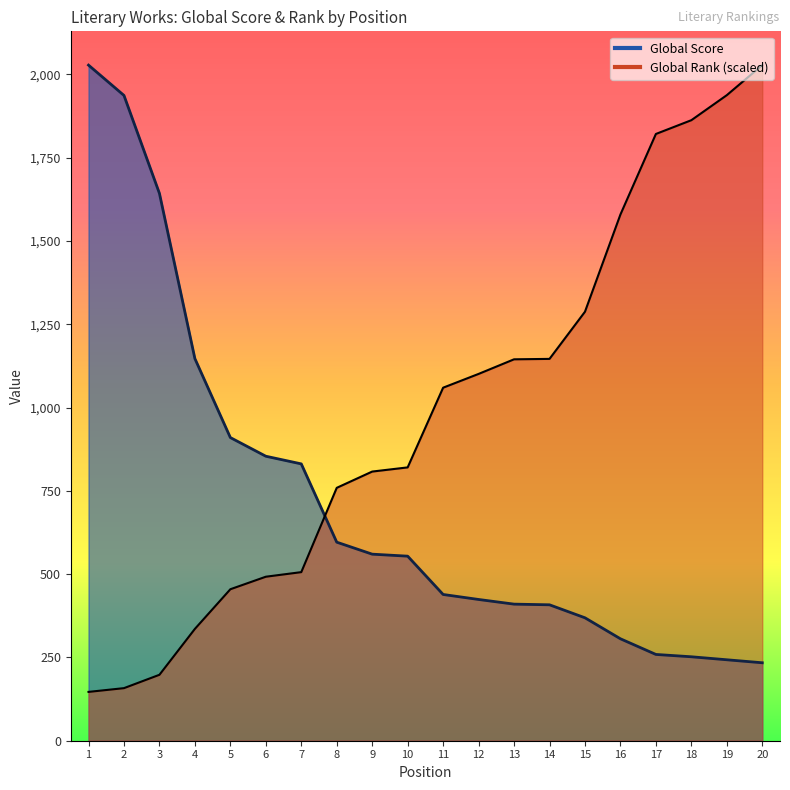

How many lines are shown in the chart?

2